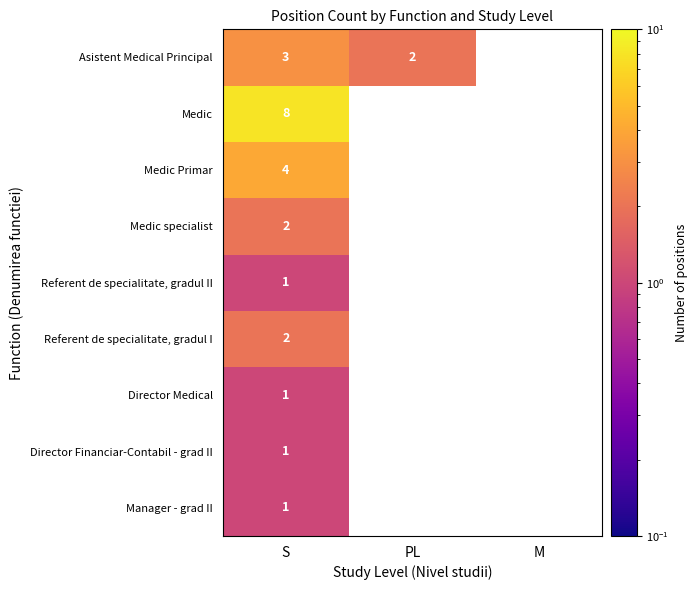

True or false: Manager - grad II has a value of 1 at S.

True